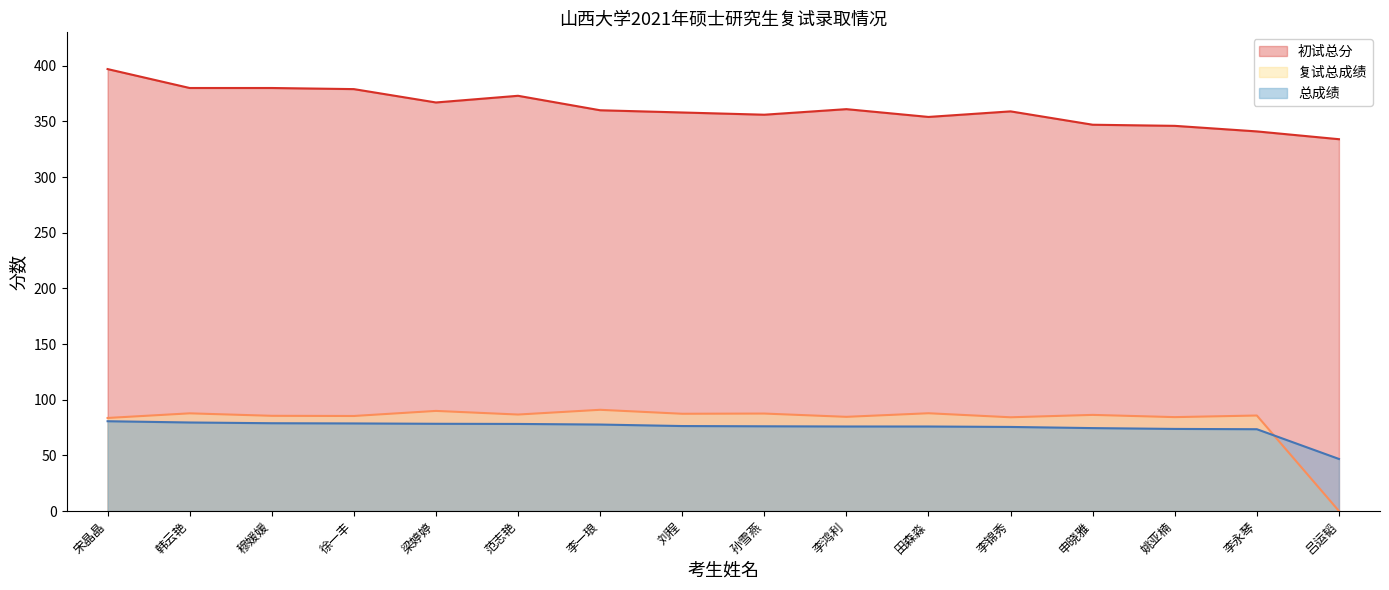

Rank the series by their maximum value, from highest to lowest.

初试总分, 复试总成绩, 总成绩